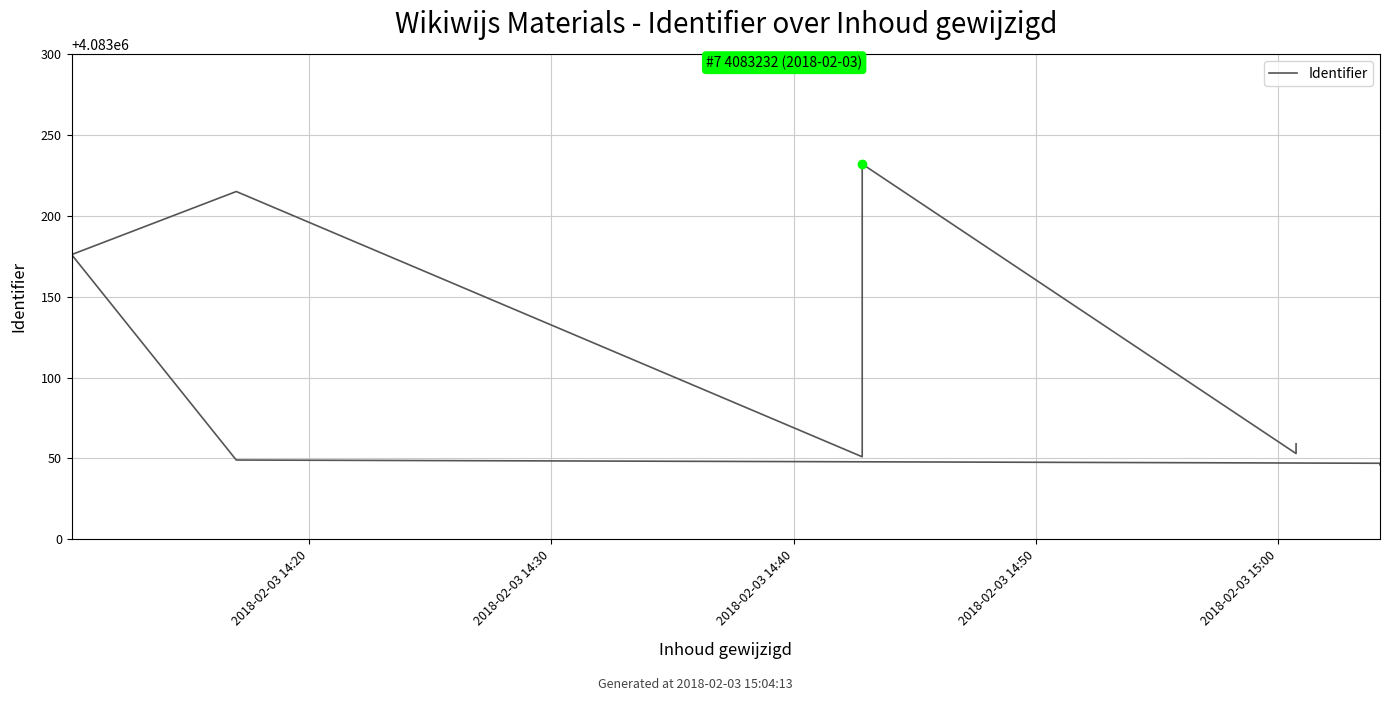

What is the label of the 9th point from the right?

2018-02-03 14:20